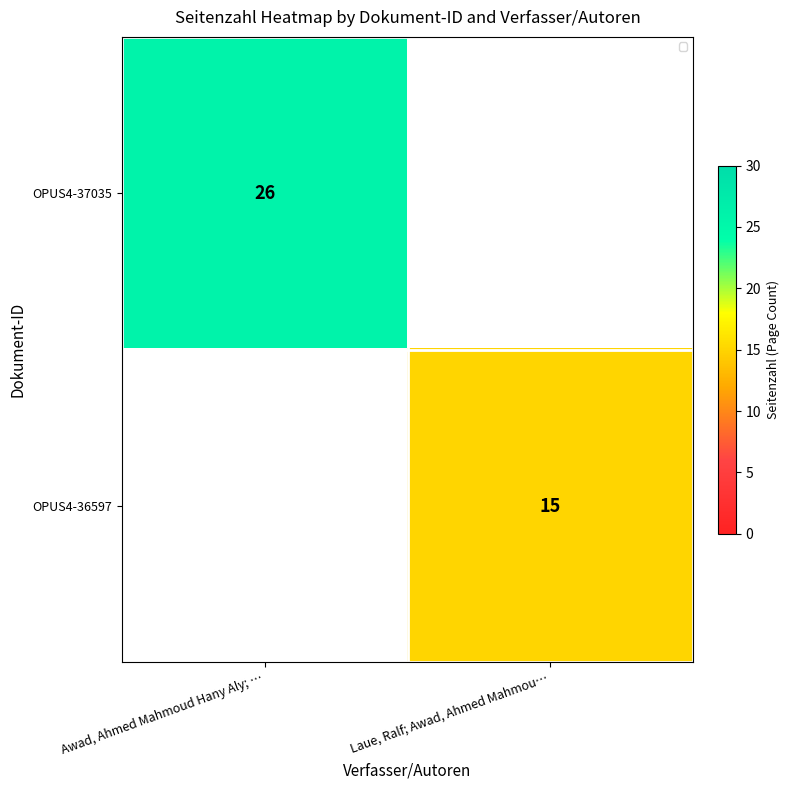

Is it true that OPUS4-37035 equals 26 at Awad, Ahmed Mahmoud Hany Aly; …?

True